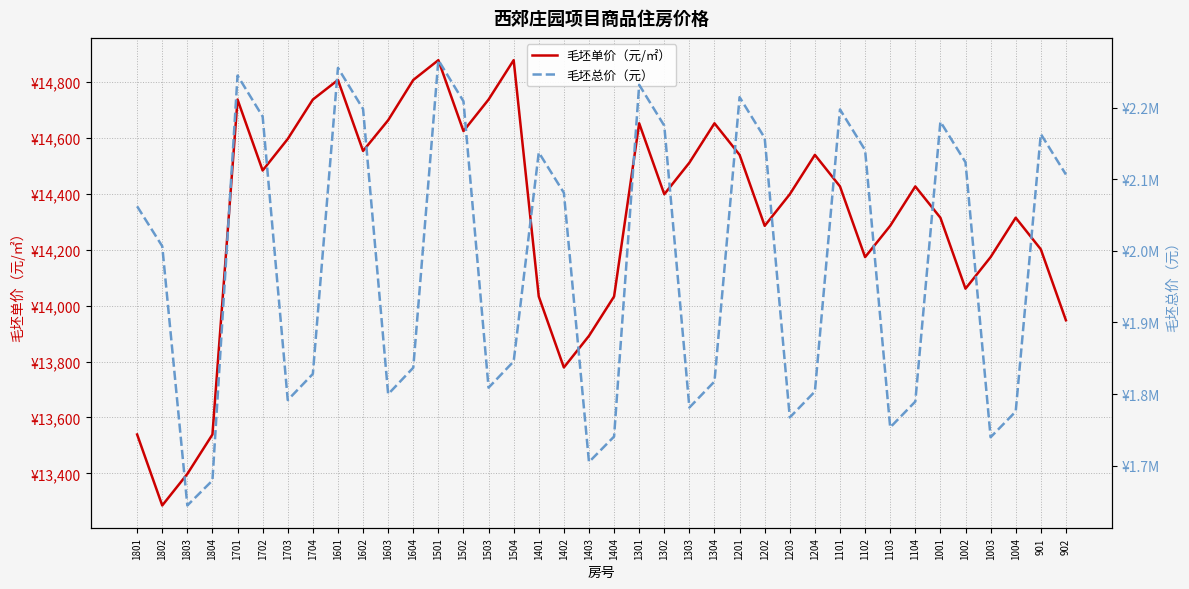

Reading left to right, extract all data points from this chart.

毛坯单价（元/㎡）: 1801=13539	1802=13285	1803=13398	1804=13539	1701=14738	1702=14484	1703=14597	1704=14738	1601=14808	1602=14554	1603=14664	1604=14808	1501=14879	1502=14625	1503=14738	1504=14879	1401=14033	1402=13779	1403=13892	1404=14033	1301=14653	1302=14399	1303=14512	1304=14653	1201=14540	1202=14286	1203=14399	1204=14540	1101=14427	1102=14174	1103=14286	1104=14427	1001=14315	1002=14061	1003=14174	1004=14315	901=14202	902=13948
毛坯总价（元）: 1801=2062125	1802=2006434	1803=1644471	1804=1679378	1701=2244745	1702=2187519	1703=1791636	1704=1828102	1601=2255406	1602=2198091	1603=1799859	1604=1836784	1501=2266220	1502=2208814	1503=1808942	1504=1845591	1401=2137366	1402=2081042	1403=1705104	1404=1740653	1301=2231798	1302=2174681	1303=1781203	1304=1817558	1201=2214587	1202=2157615	1203=1767333	1204=1803542	1101=2197376	1102=2140699	1103=1753464	1104=1789525	1001=2180318	1002=2123633	1003=1739717	1004=1775633	901=2163107	902=2106566